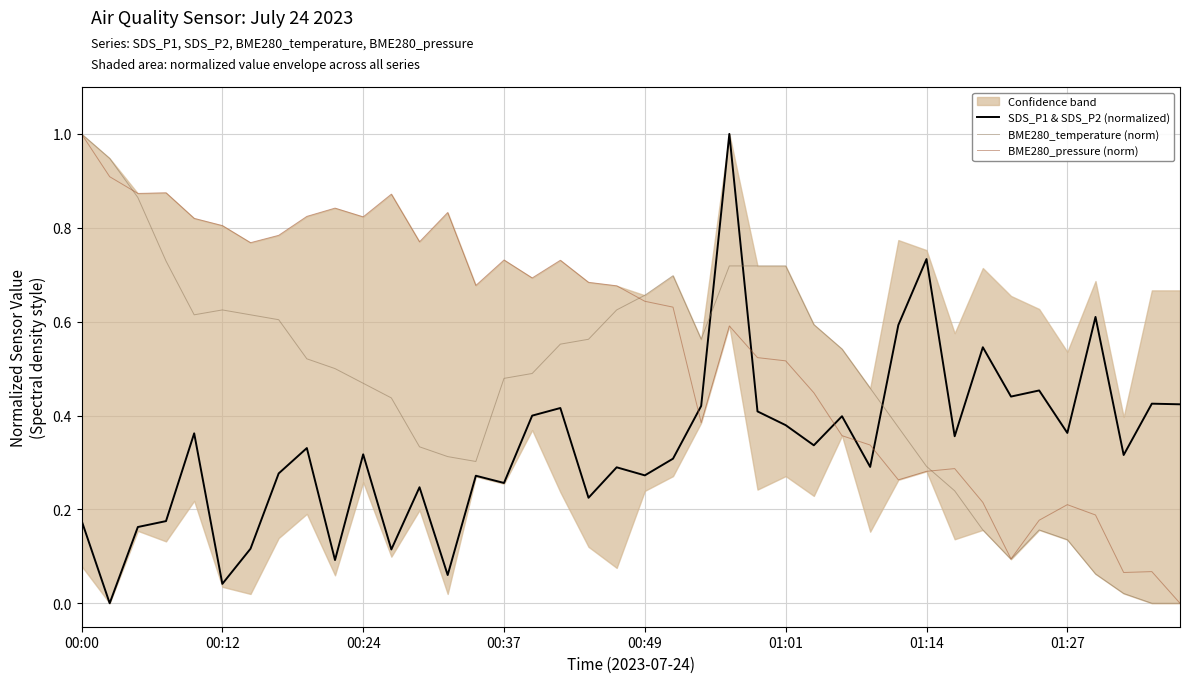

What is the value of the BME280_temperature (norm) point at the 9th from the left?

0.5